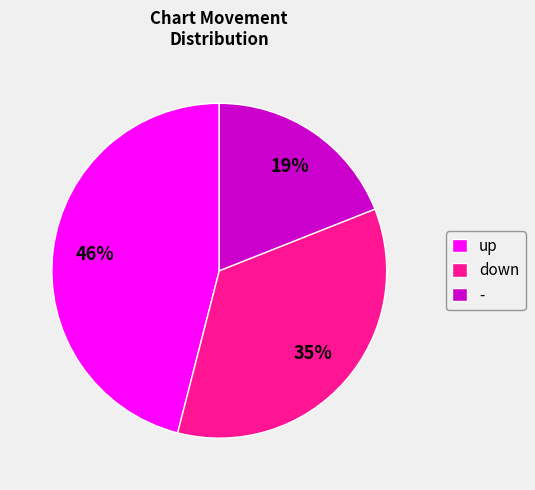

Rank the categories by value from lowest to highest.

-, down, up